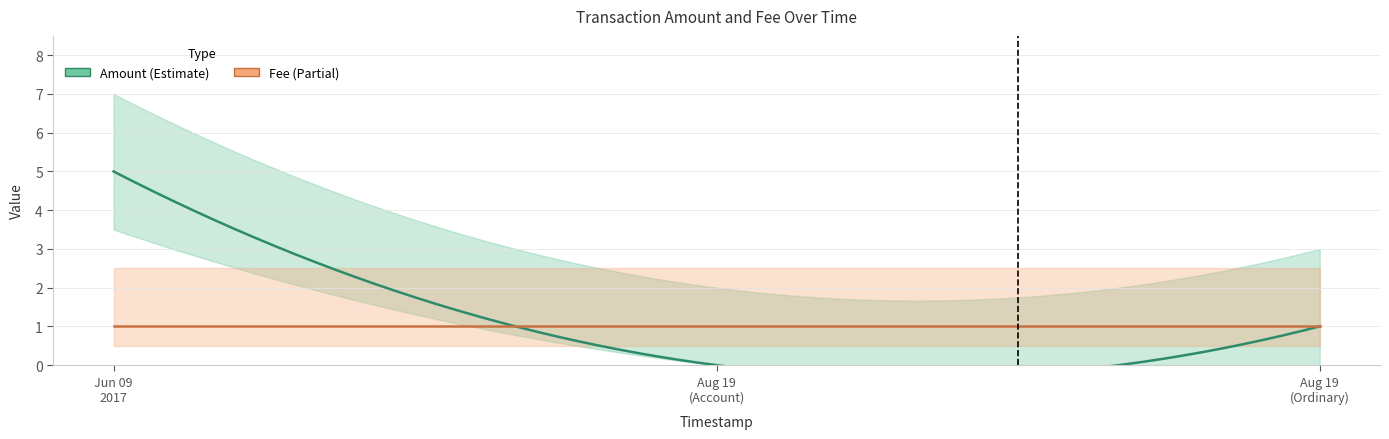

What are all the series names shown in the legend?

Amount, Fee